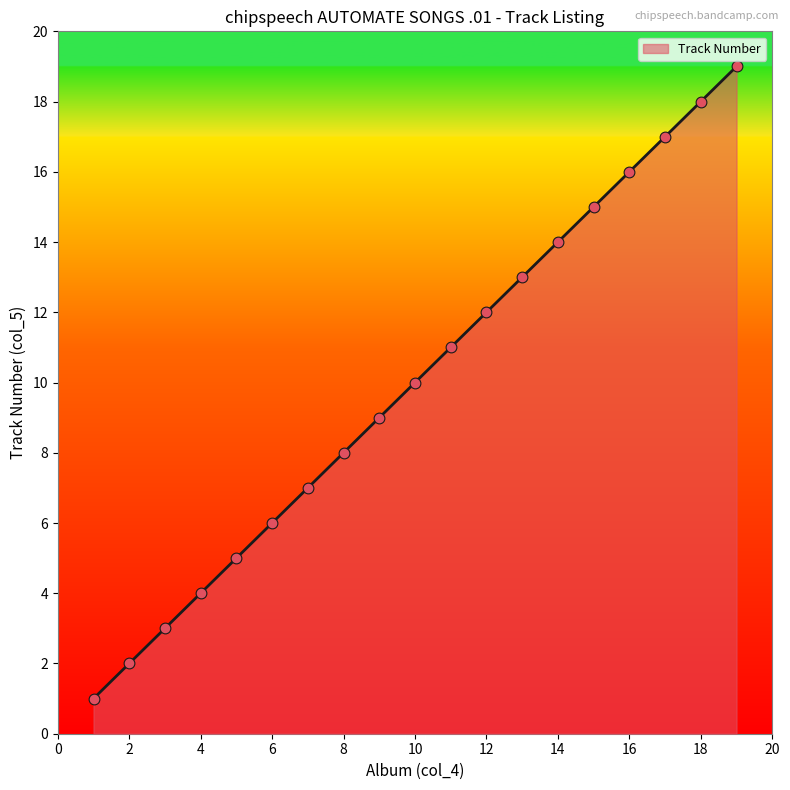

What is the greatest value displayed?

19